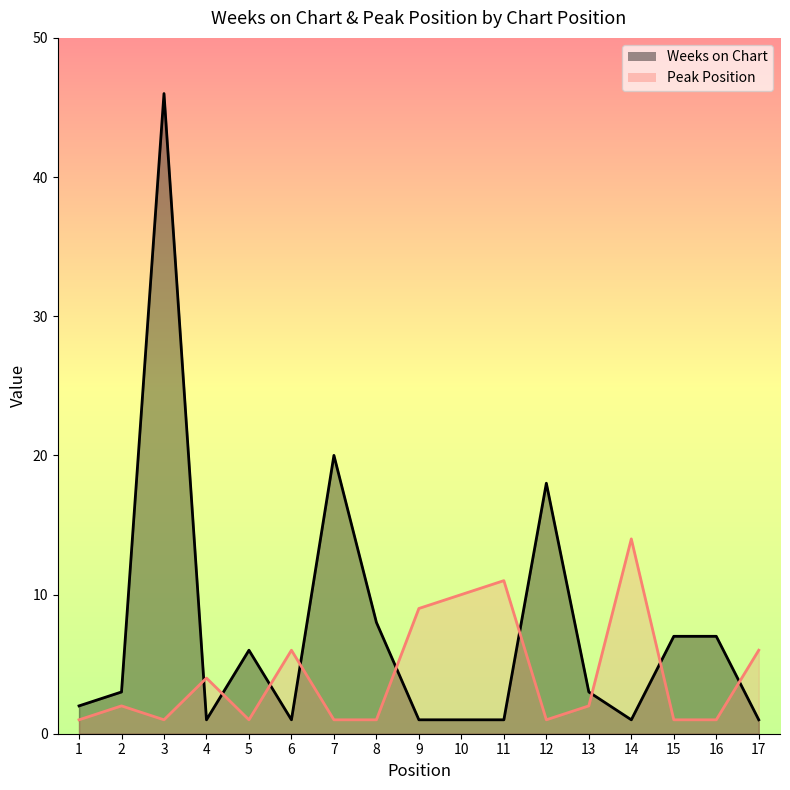

What is the sum of the Weeks on Chart values at 1 and 8?

10